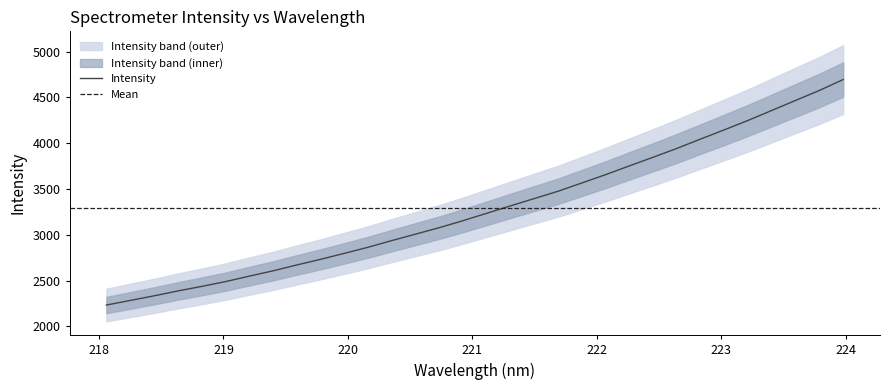

At which category does the chart reach its peak across all series?

223.9802